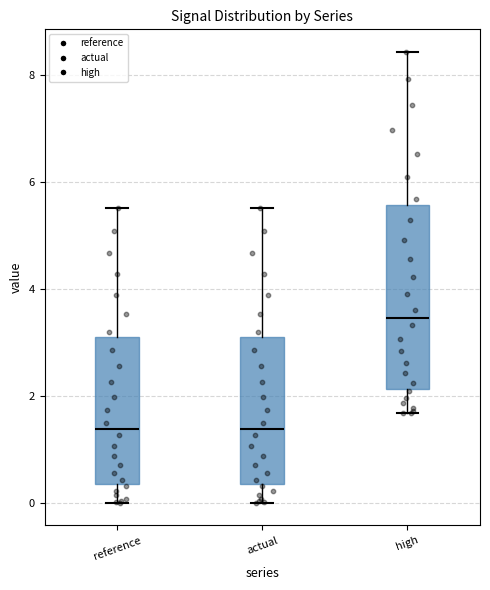

Which box is the tallest, from its lower edge to its upper edge?

high